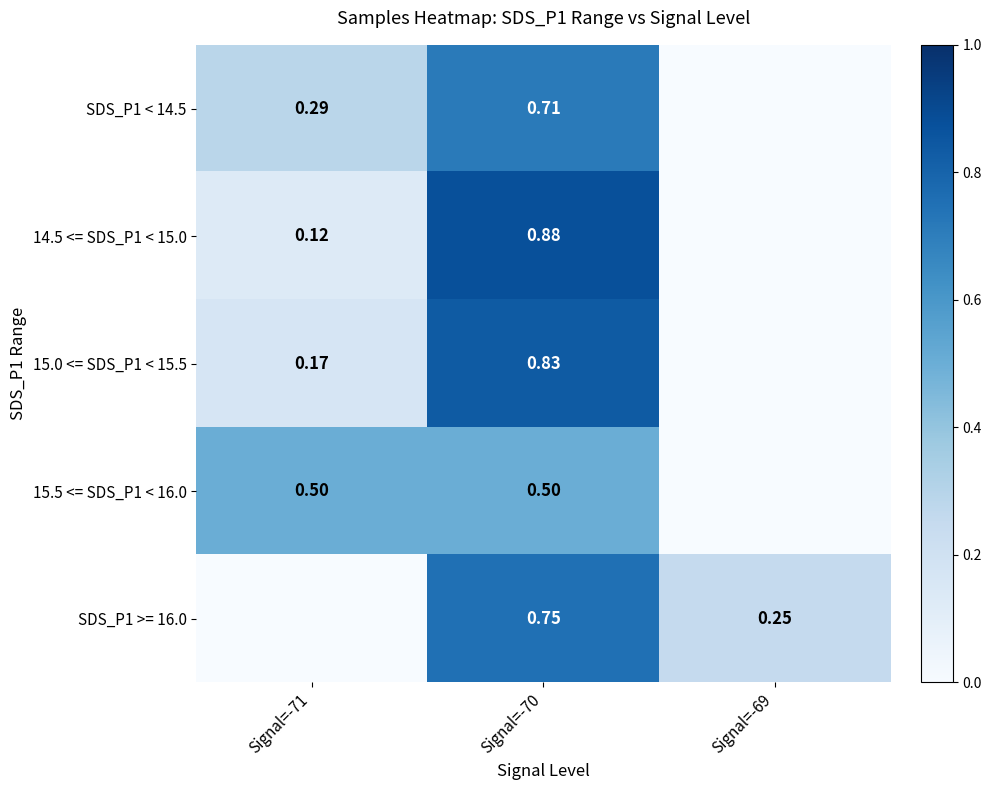

Is it true that 15.5 <= SDS_P1 < 16.0 equals 0.3 at Signal=-71?

False